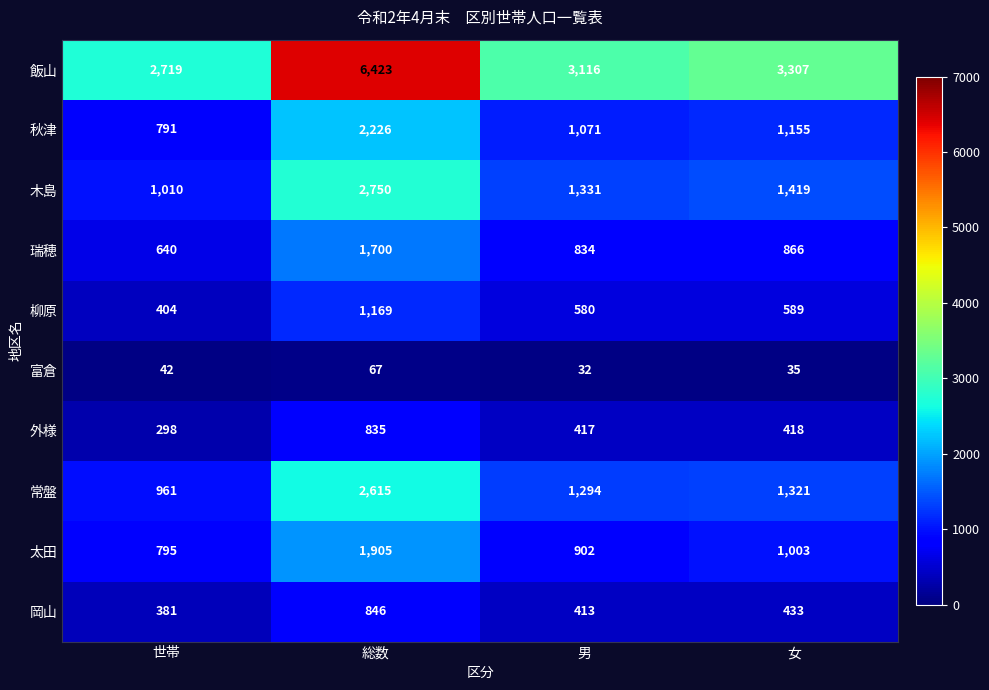

Rank the series at 総数 from lowest to highest value.

富倉, 外様, 岡山, 柳原, 瑞穂, 太田, 秋津, 常盤, 木島, 飯山